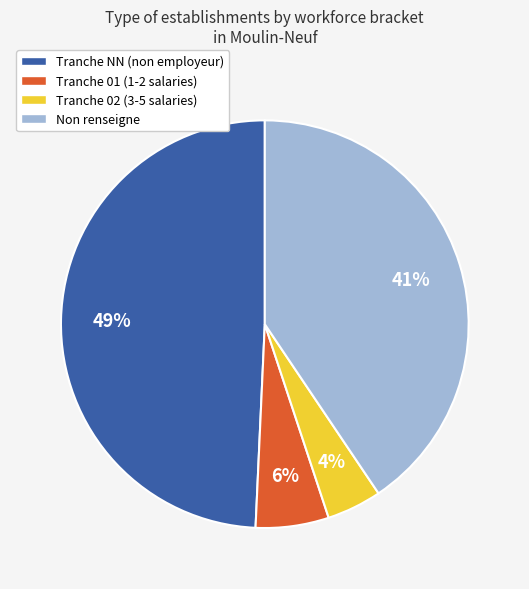

Approximately how many times larger is the value at Tranche NN (non employeur) compared to Non renseigne?

1.2